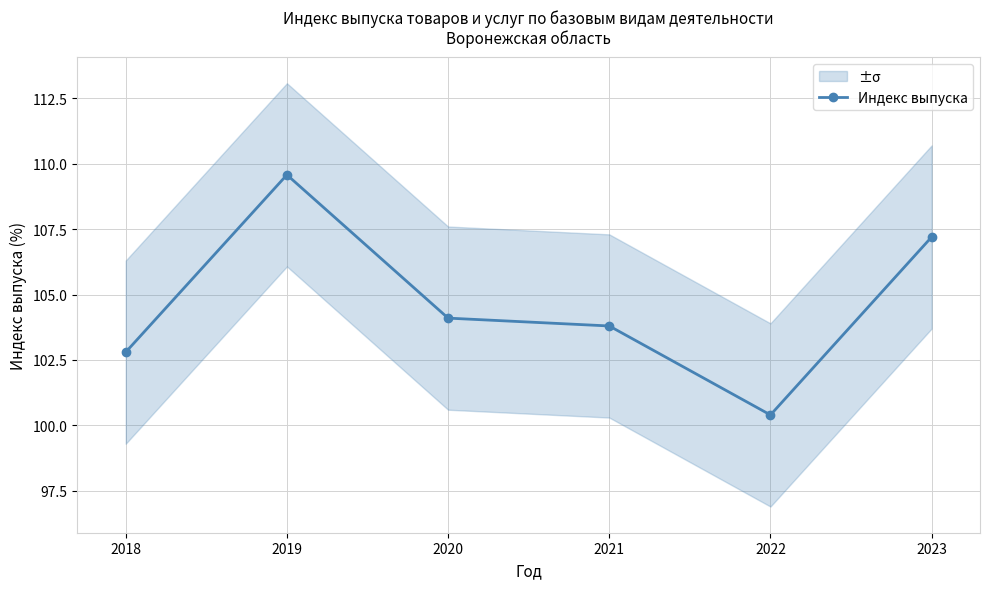

What is the difference between the values at 2020 and 2023?

3.1